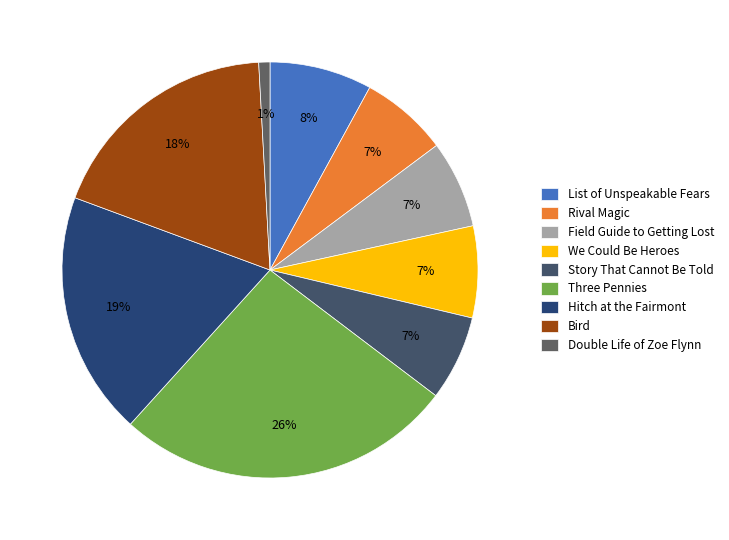

How many slices are in this pie chart?

9